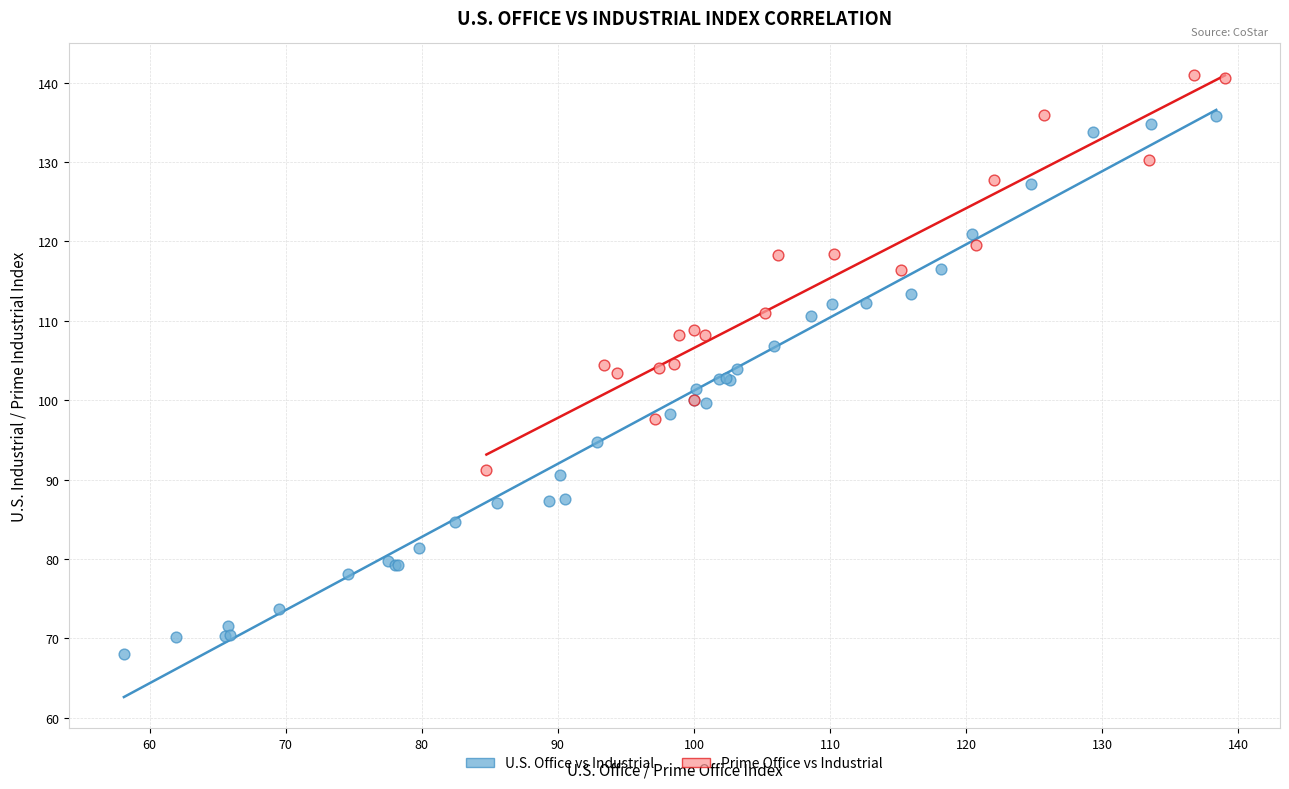

Which series has the largest Y range (max minus min)?

U.S. Office vs Industrial